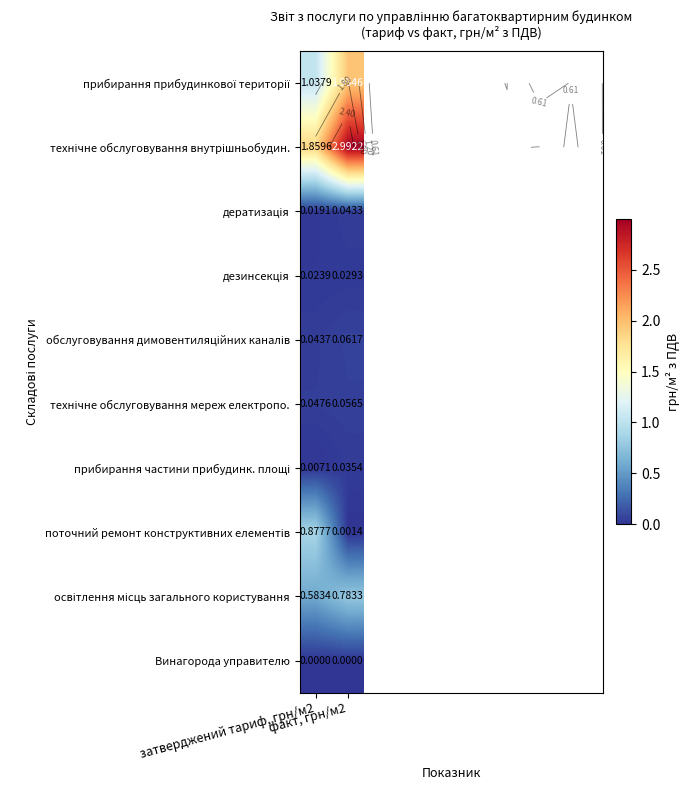

At which category does the chart reach its minimum across all series?

затверджений тариф, грн/м2